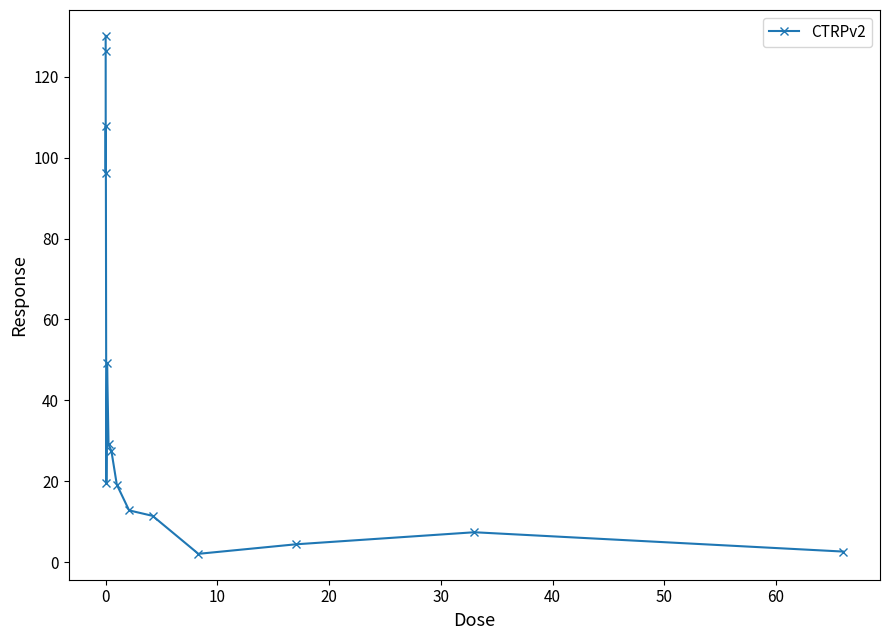

What is the value of the 13th point from the left?

4.4